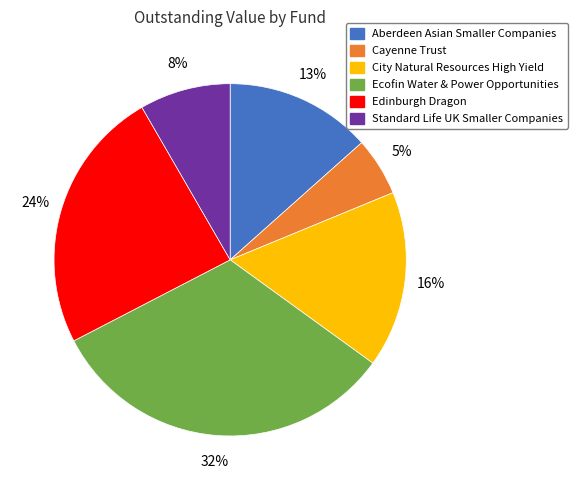

Between Edinburgh Dragon and Standard Life UK Smaller Companies, which is larger?

Edinburgh Dragon